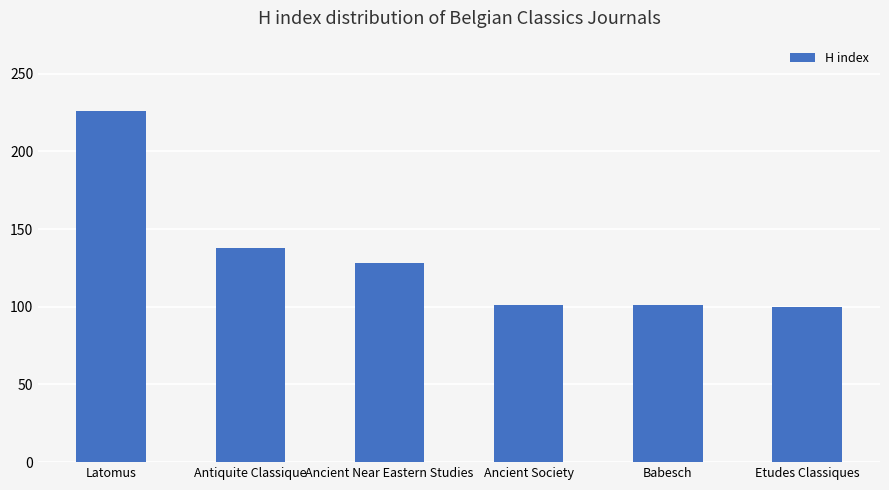

Count the number of categories in the chart.

6